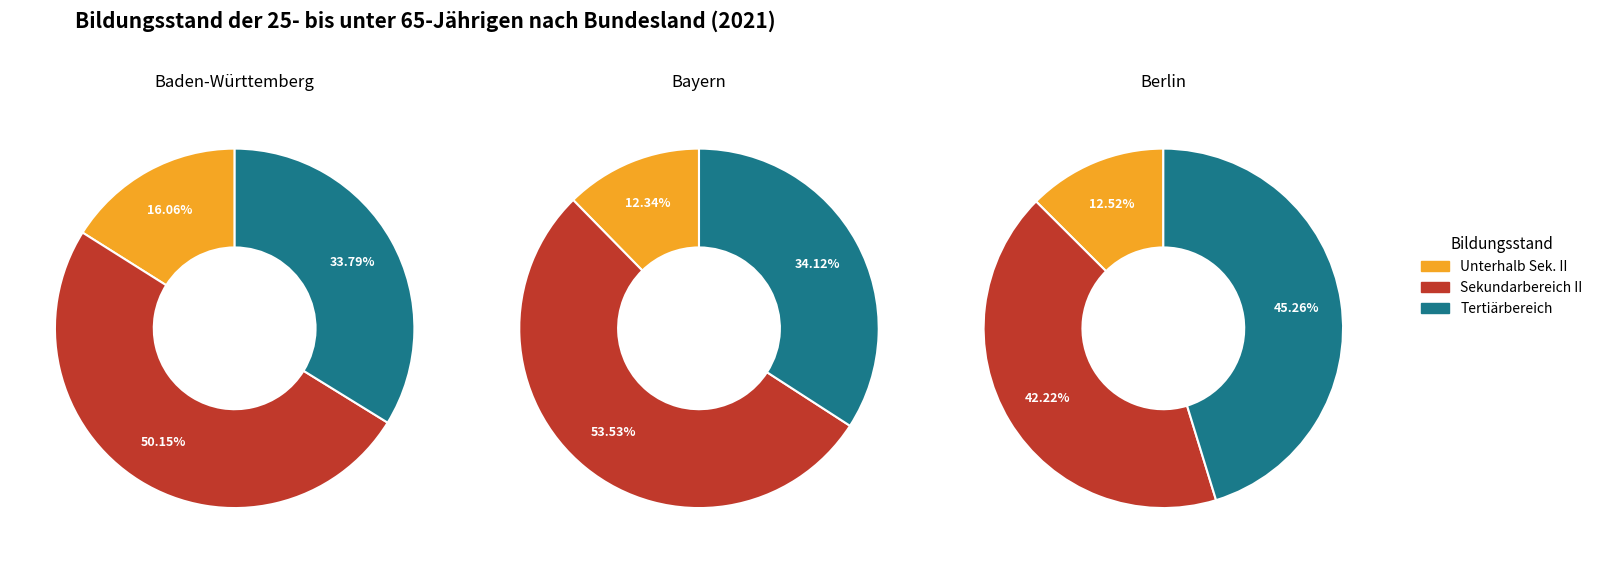

Does any single category account for the majority?

No